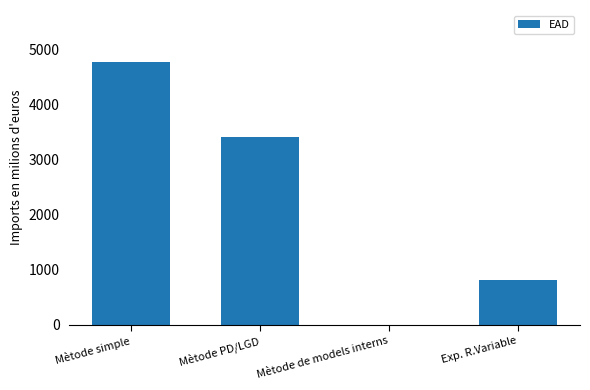

What is the sum of the values at Mètode simple and Mètode de models interns?

4768.0